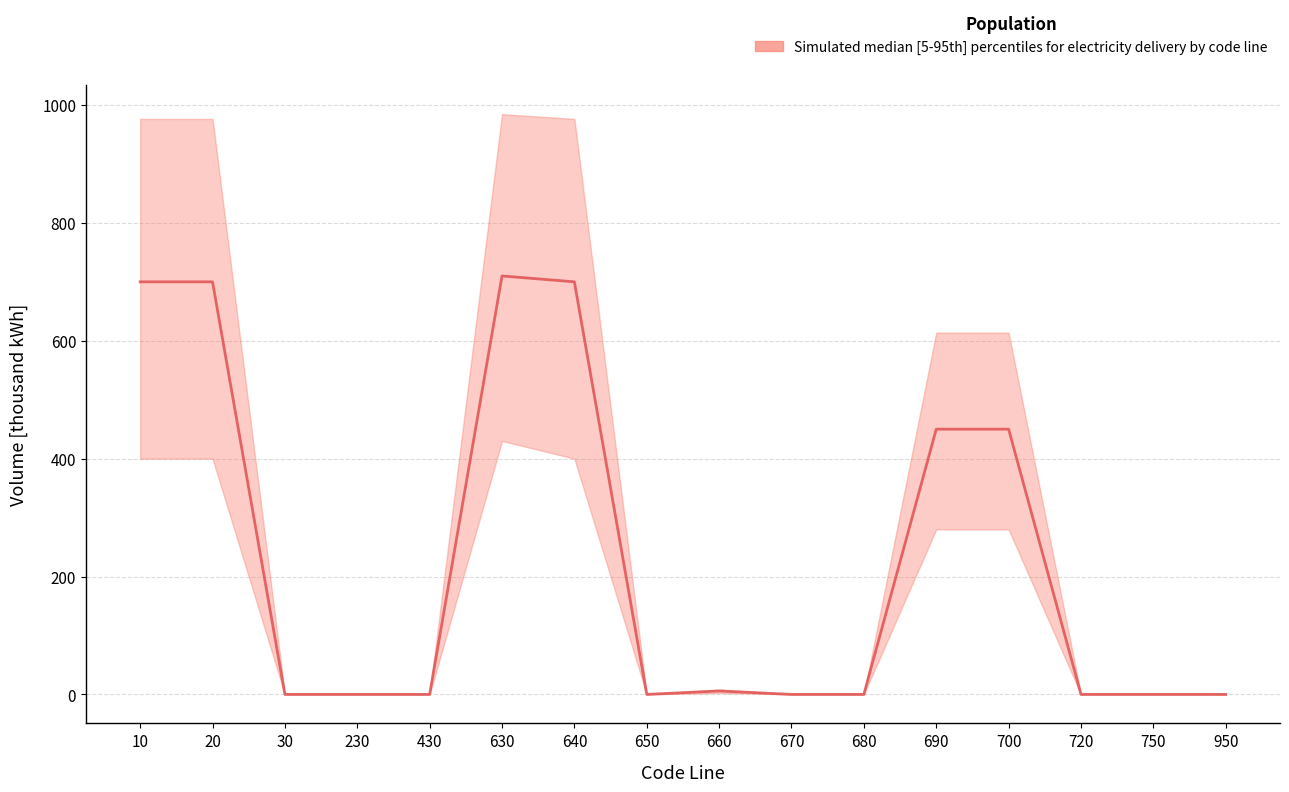

How many values exceed 0?

7